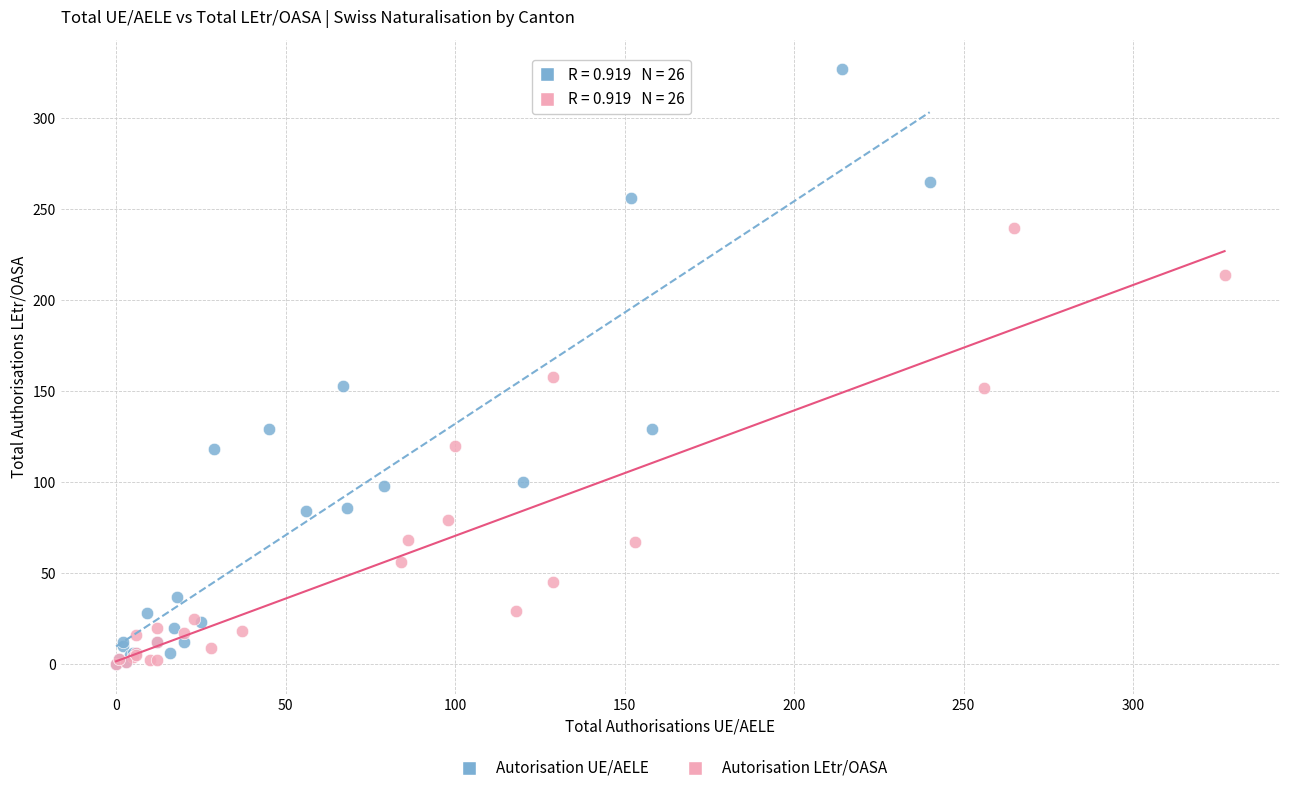

Which series contains the highest Y value?

Autorisation UE/AELE